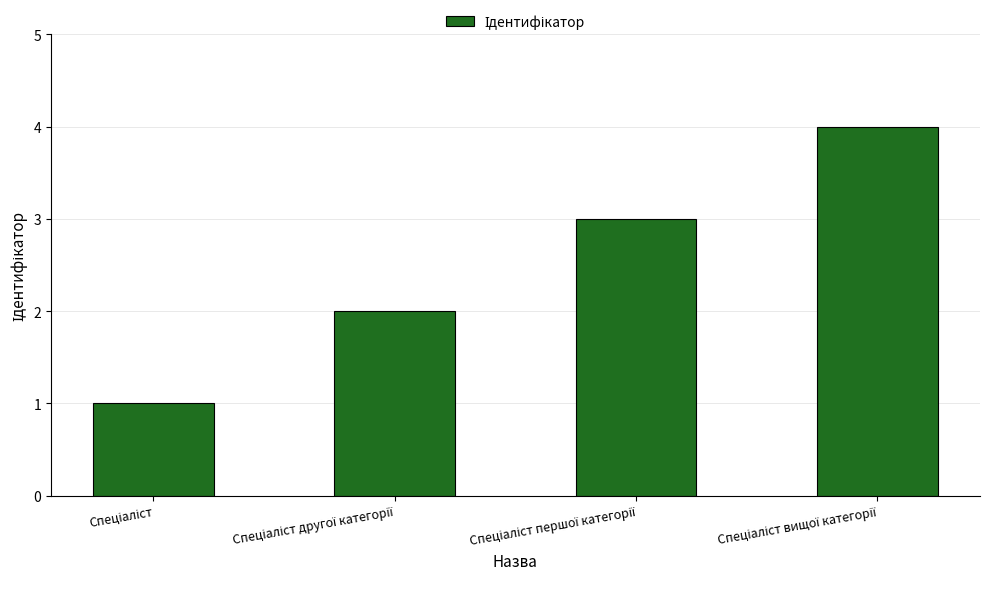

Count the number of data series in this chart.

1